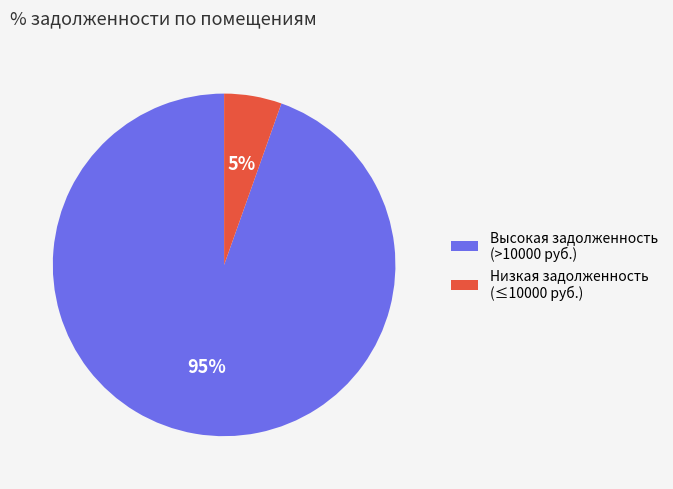

Which slice is the smallest?

Низкая задолженность (≤10000 руб.)